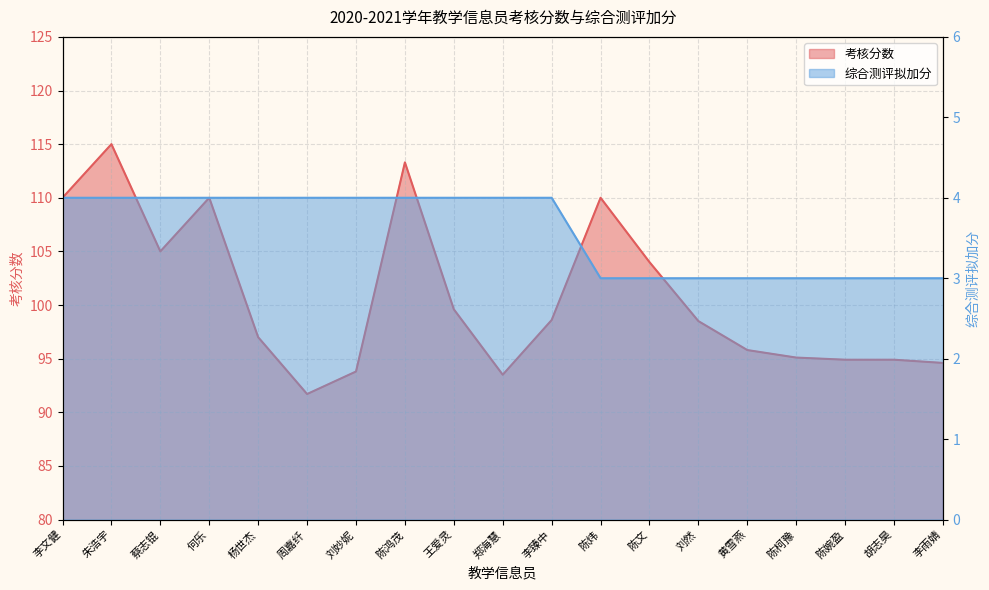

Read the 考核分数 value at 刘然.

98.5